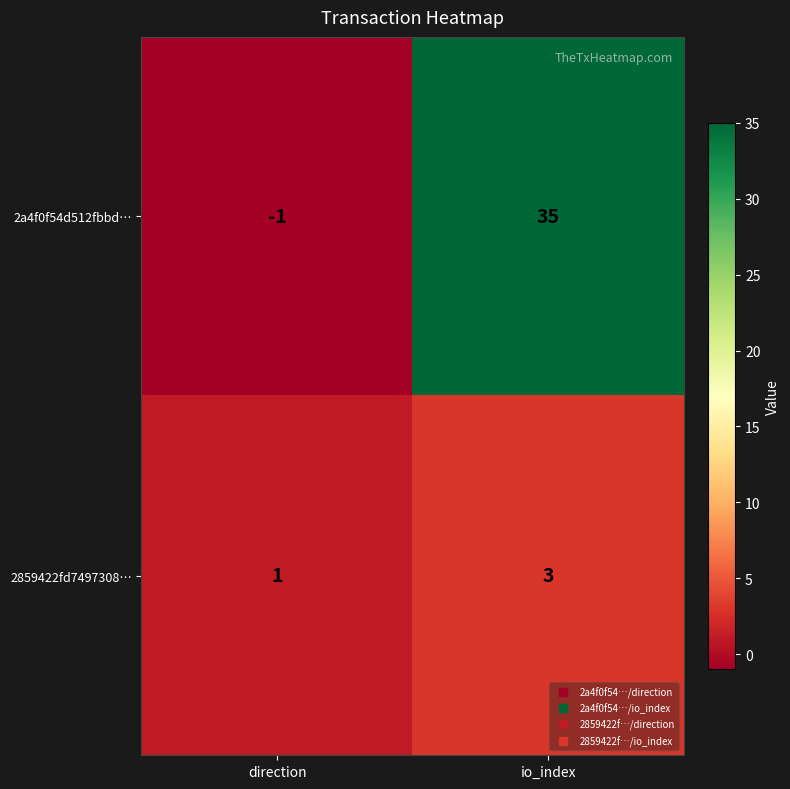

What is the sum of the 2a4f0f54d512fbbd… values at direction and io_index?

34